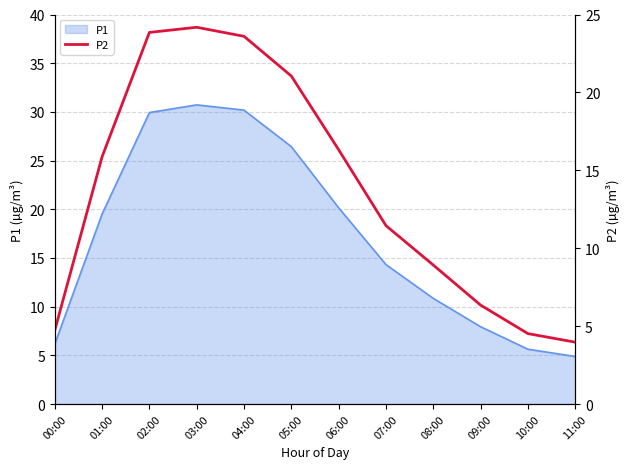

Where is the data nearest to the value 14?

01:00